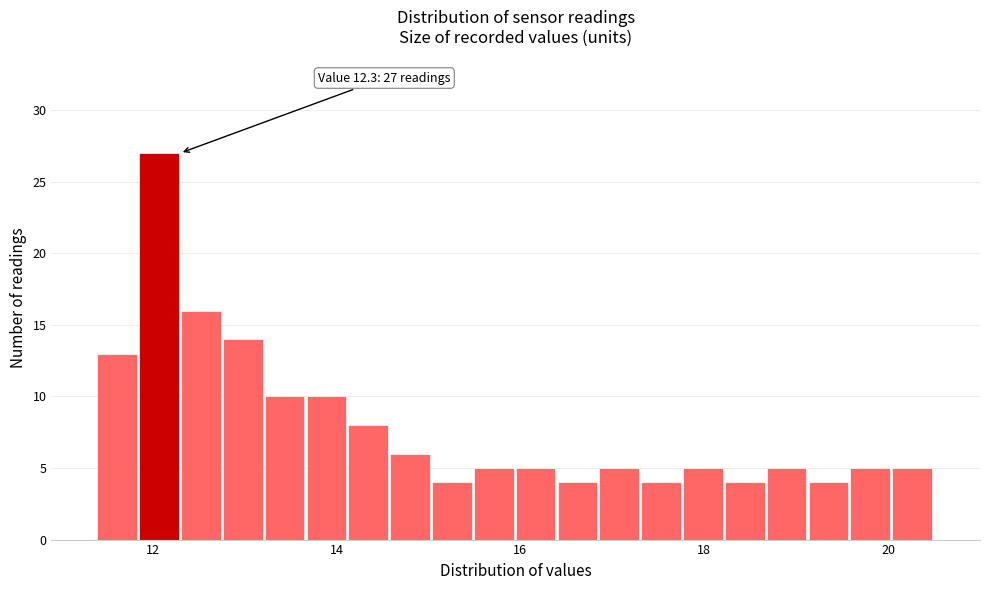

Read against the x-axis, roughly where is the centre of the tallest bar?

12.0